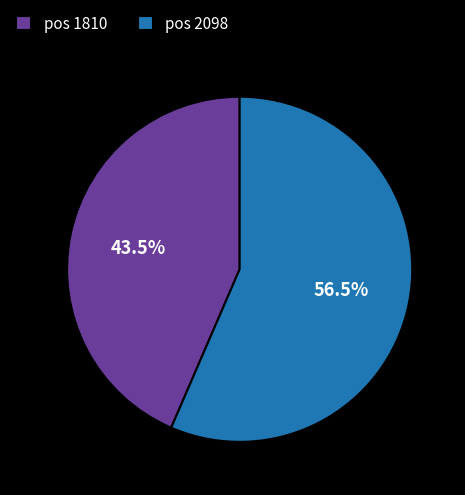

What portion of the pie excludes pos 2098?

43.5%